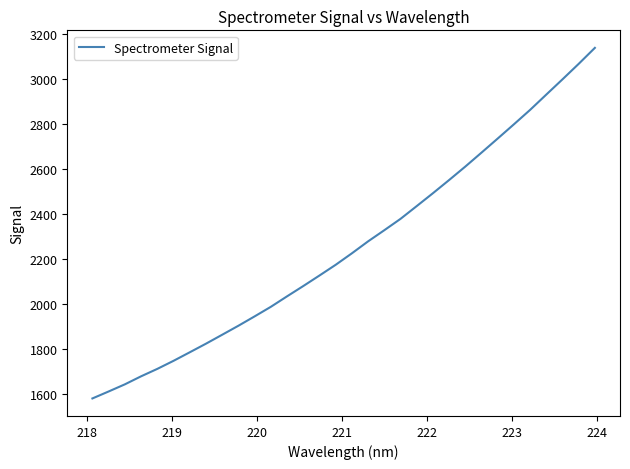

What is the difference between the maximum and minimum values?

1556.3